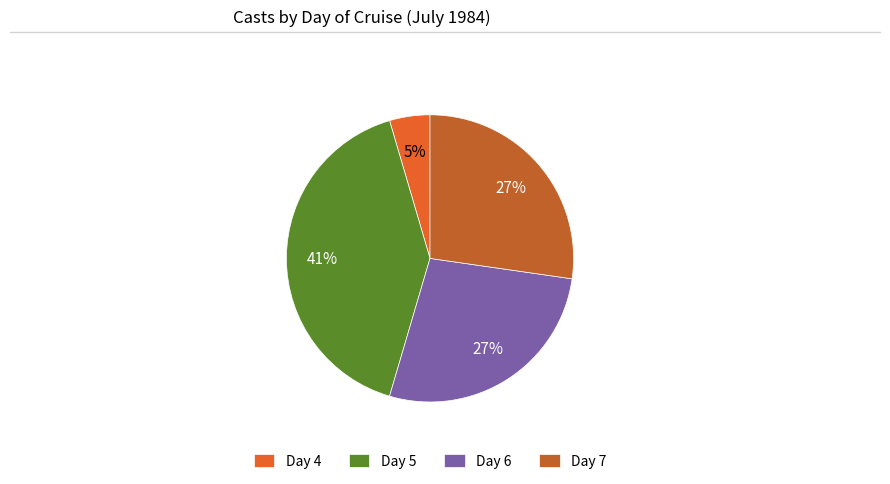

What percentage is the Day 4 slice, to the nearest percent?

5%